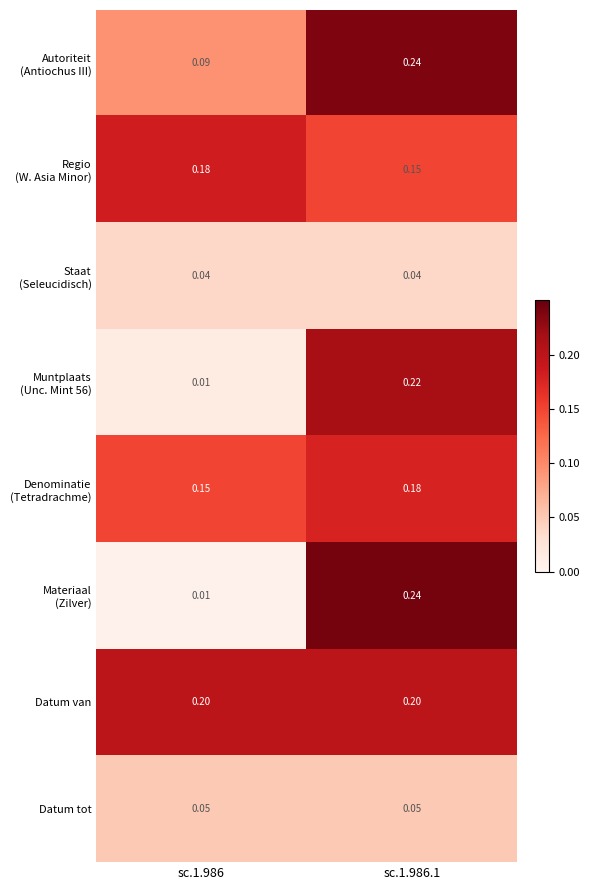

Which series has the largest total across all categories?

Datum van